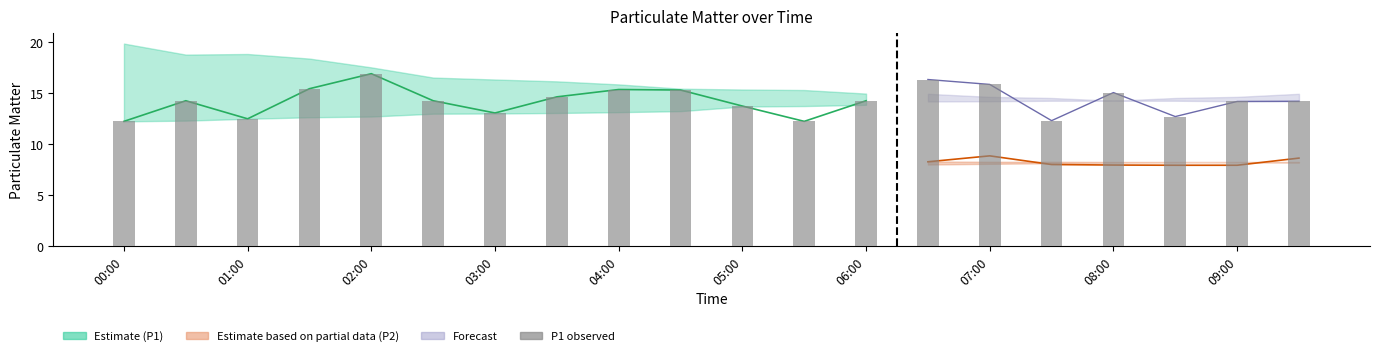

Reading left to right, extract all data points from this chart.

12.2	14.2	12.5	15.4	16.9	14.2	13.1	14.6	15.3	15.3	13.7	12.2	14.2	16.3	15.8	12.3	15.1	12.7	14.2	14.2